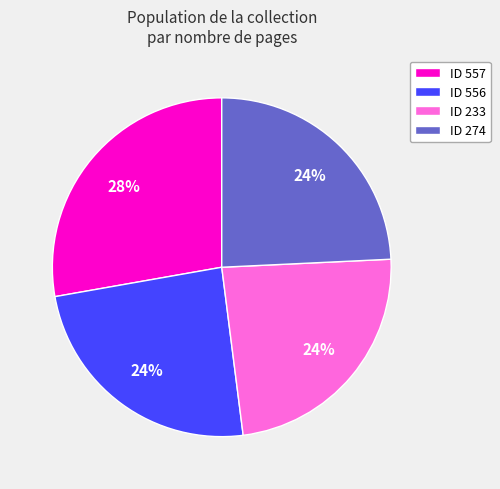

Which category has the biggest portion of the pie?

ID 557